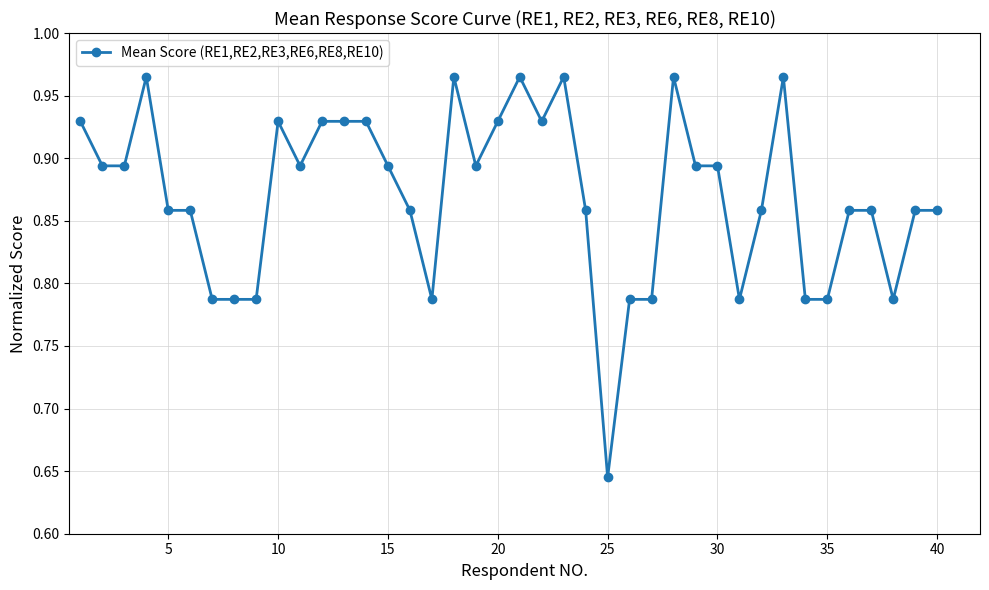

How many lines are shown in the chart?

1